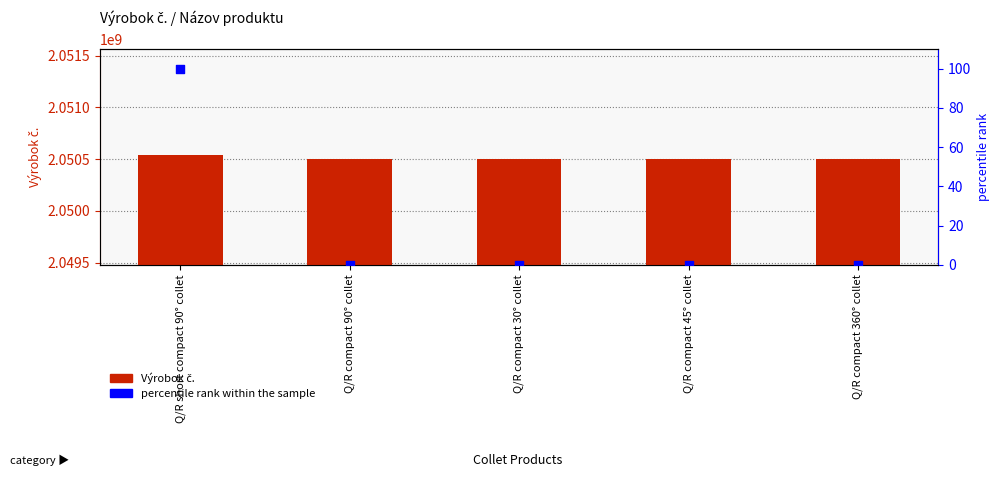

Which series reaches the maximum Y coordinate?

Výrobok č.